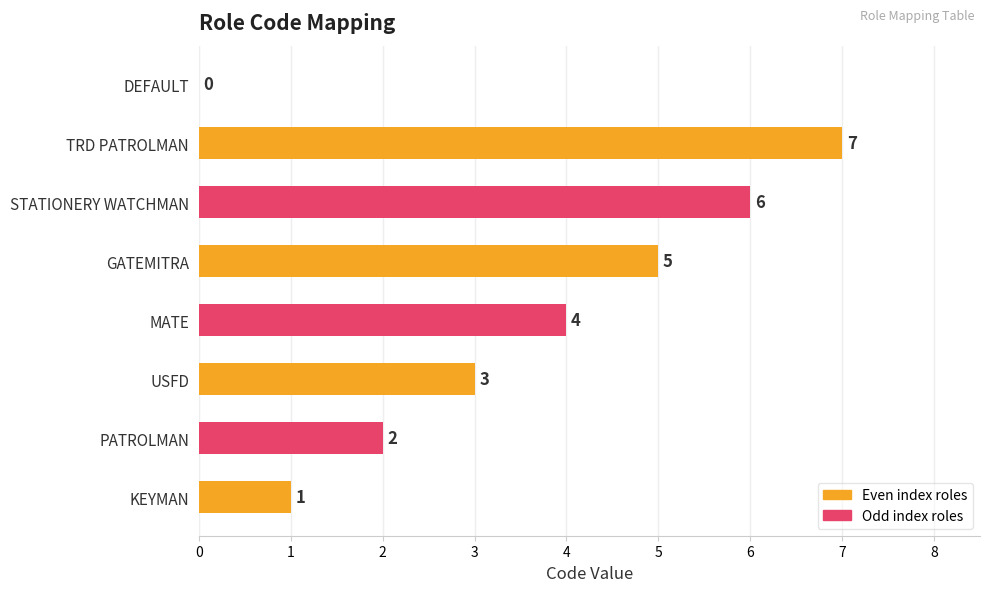

Reading top to bottom, what are all the values shown in this chart?

DEFAULT=0	TRD PATROLMAN=7	STATIONERY WATCHMAN=6	GATEMITRA=5	MATE=4	USFD=3	PATROLMAN=2	KEYMAN=1